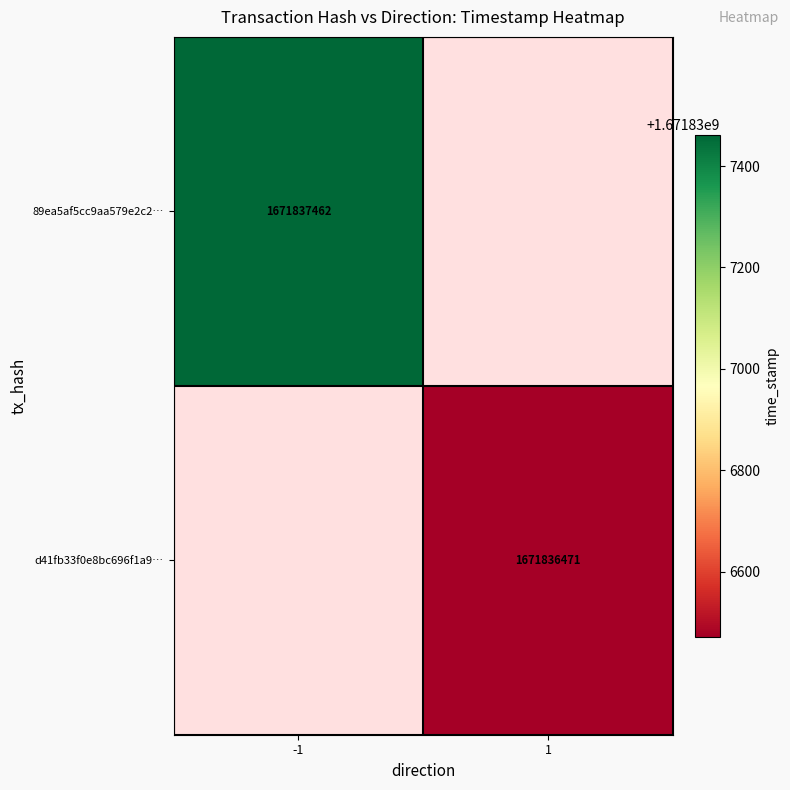

The value of 89ea5af5cc9aa579e2c23b44e2b9fb6596d6393 at 0 is -1. True or false?

False